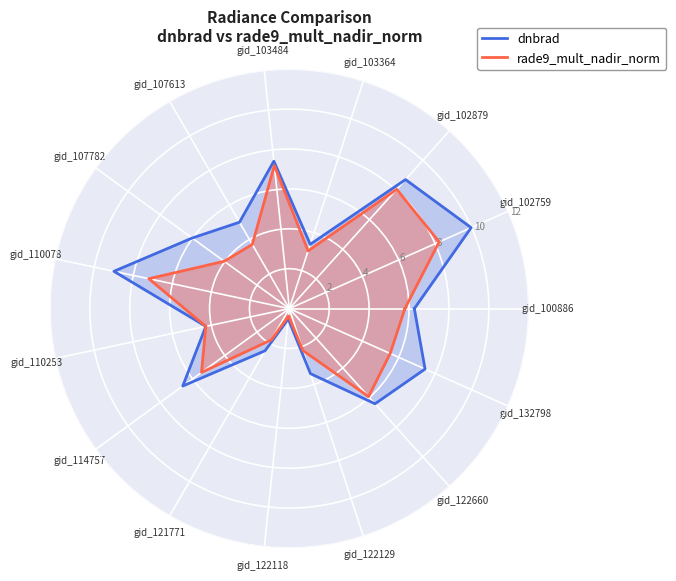

What value does the dnbrad series have at gid_110253?

4.3